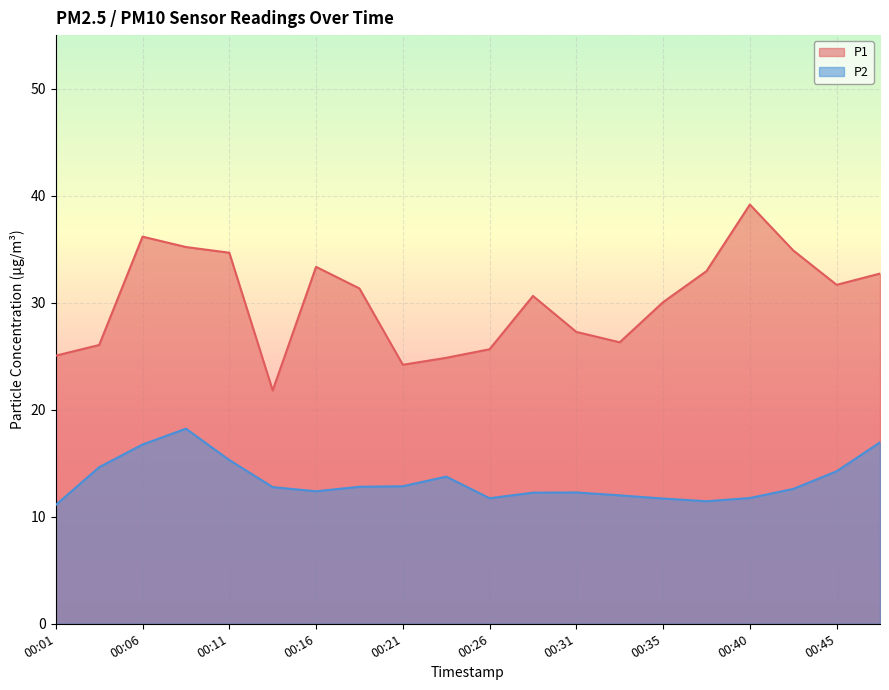

True or false: P2 has a value of 11.4 at 00:38.

True